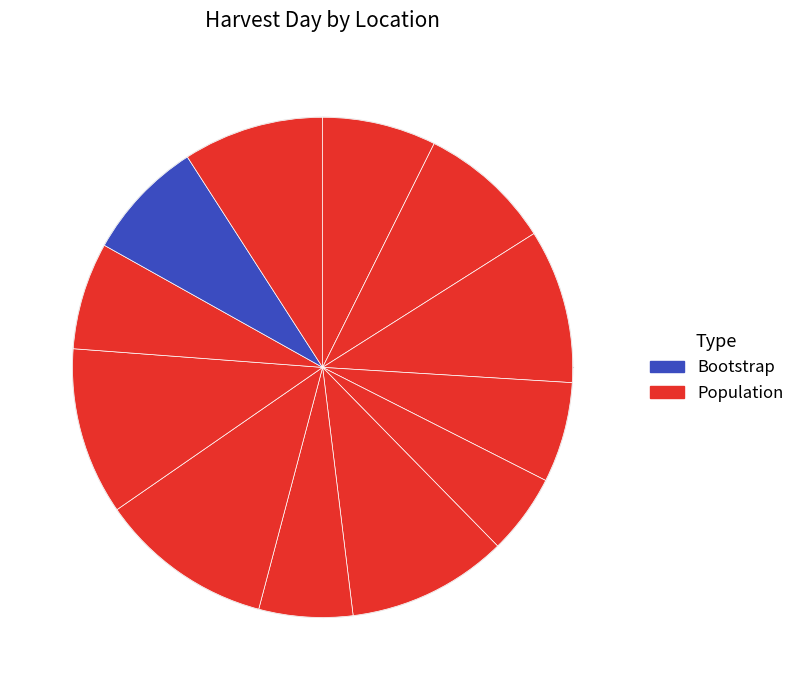

How many segments does this pie chart have?

12